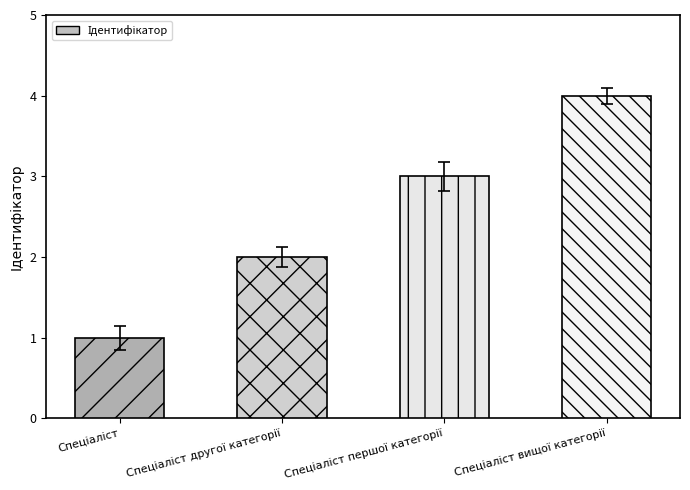

What is the greatest value displayed?

4